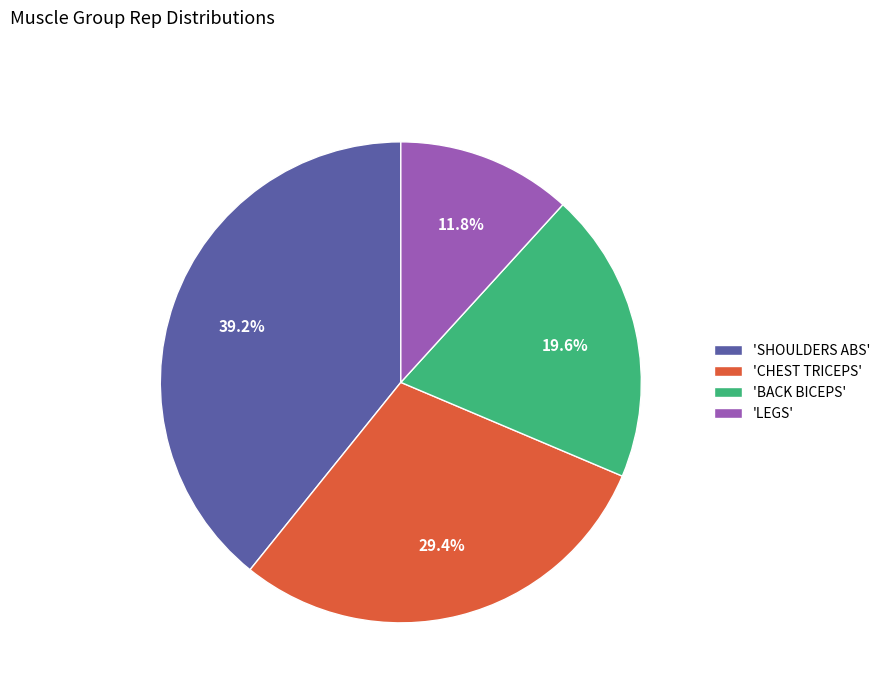

Which category has the biggest portion of the pie?

'SHOULDERS ABS'